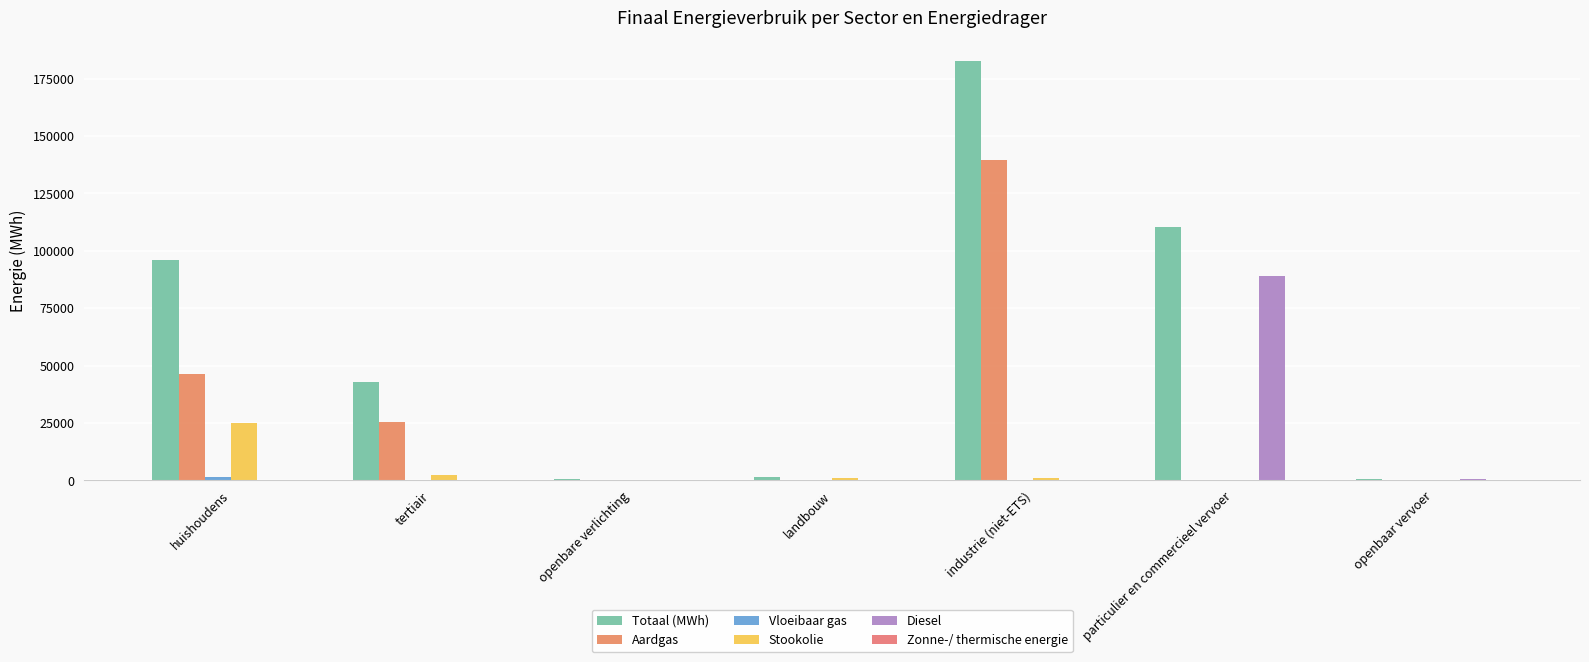

Which series has the largest range (max minus min)?

Totaal (MWh)